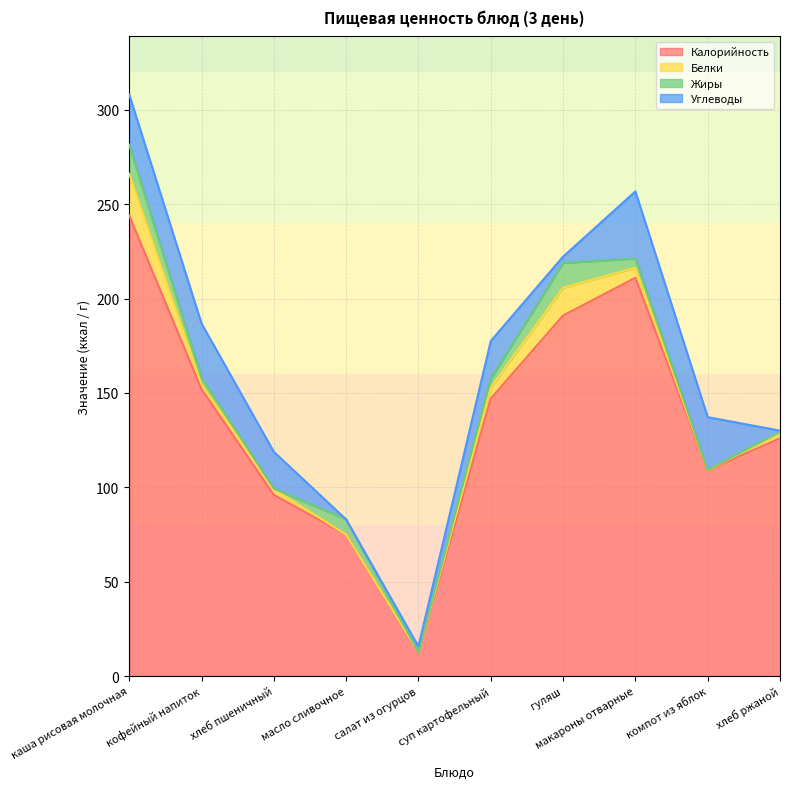

Which series has the widest spread of values?

Калорийность